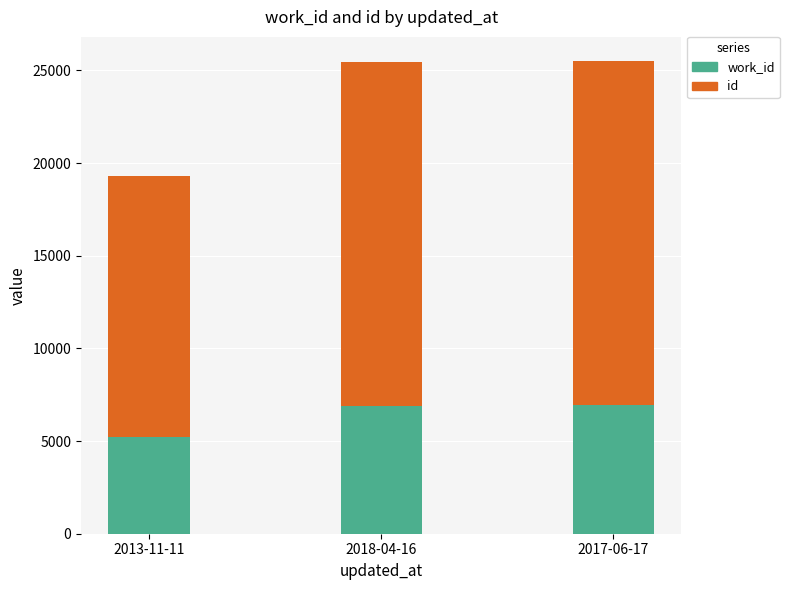

What is the total value across all series at 2013-11-11?

19281